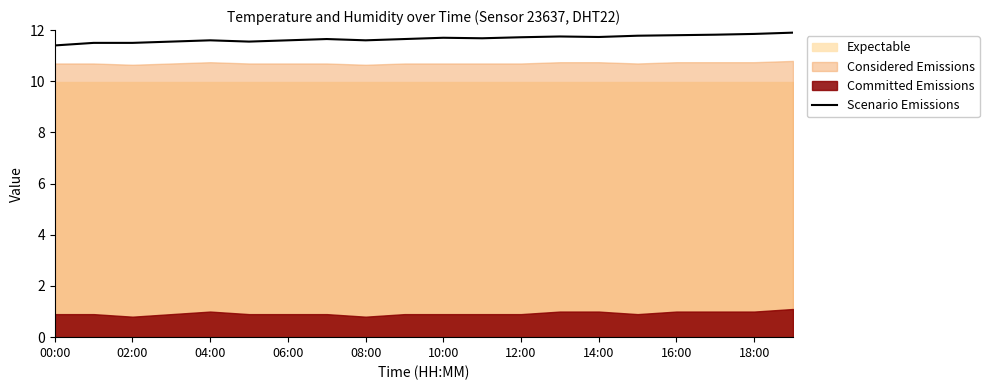

What is the highest value of the Scenario Emissions series?

11.9